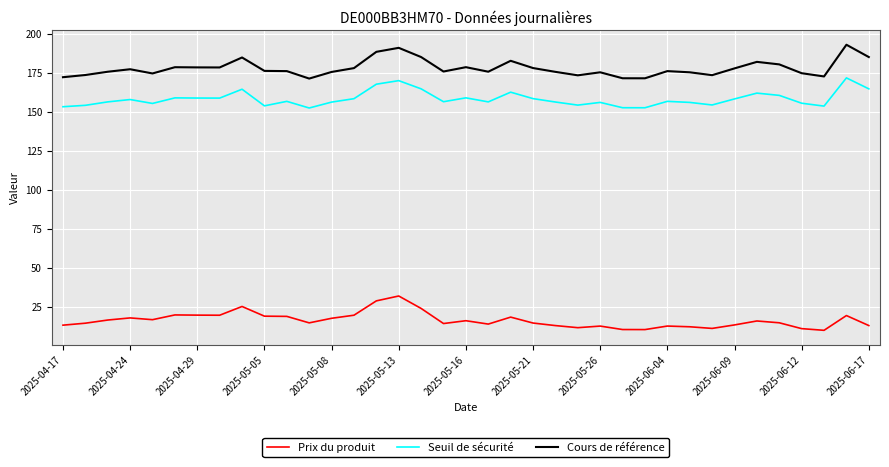

What is the difference between the maximum and minimum values in the Cours de référence series?

21.7